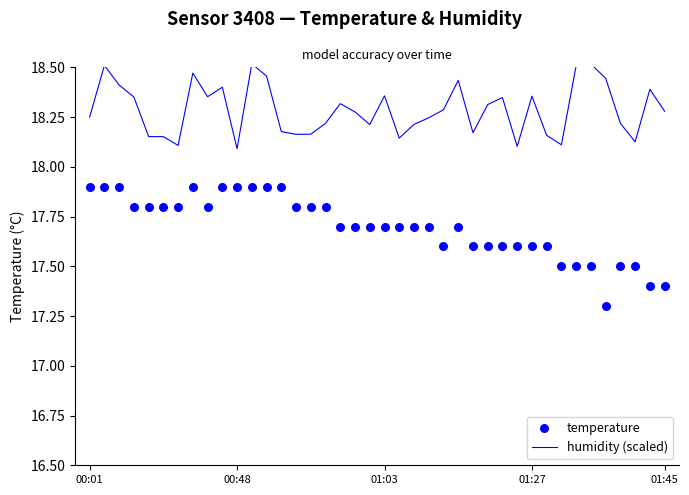

Which series reaches the minimum Y coordinate?

temperature